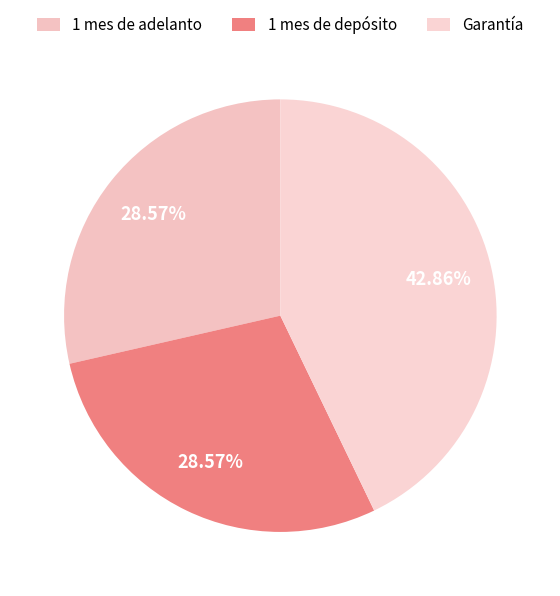

Is it true that 1 mes de depósito is 37% of the pie?

False